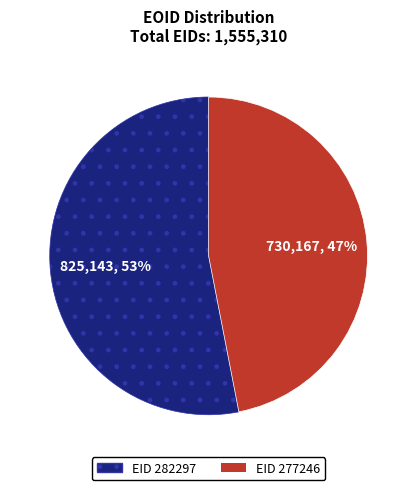

How many segments does this pie chart have?

2